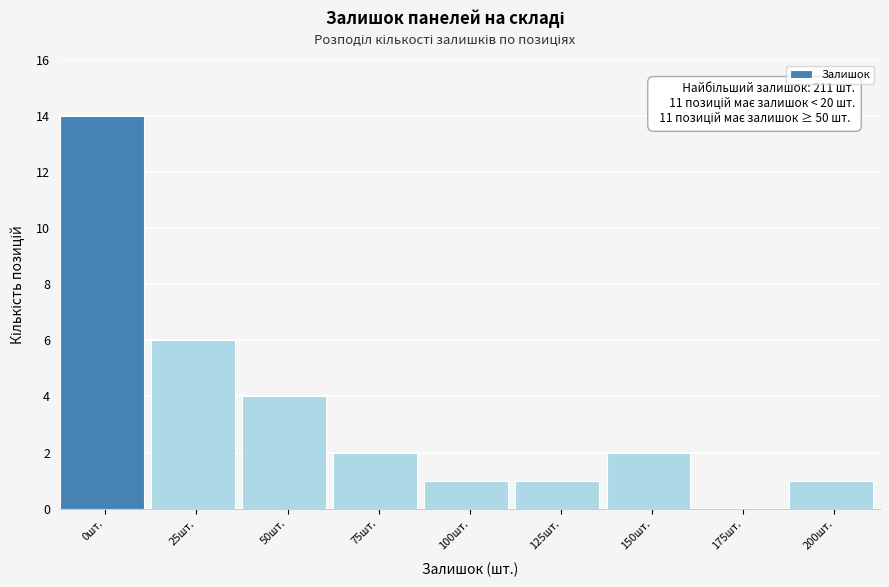

Reading right to left, extract all data points from this chart.

200шт.=1	175шт.=0	150шт.=2	125шт.=1	100шт.=1	75шт.=2	50шт.=4	25шт.=6	0шт.=14